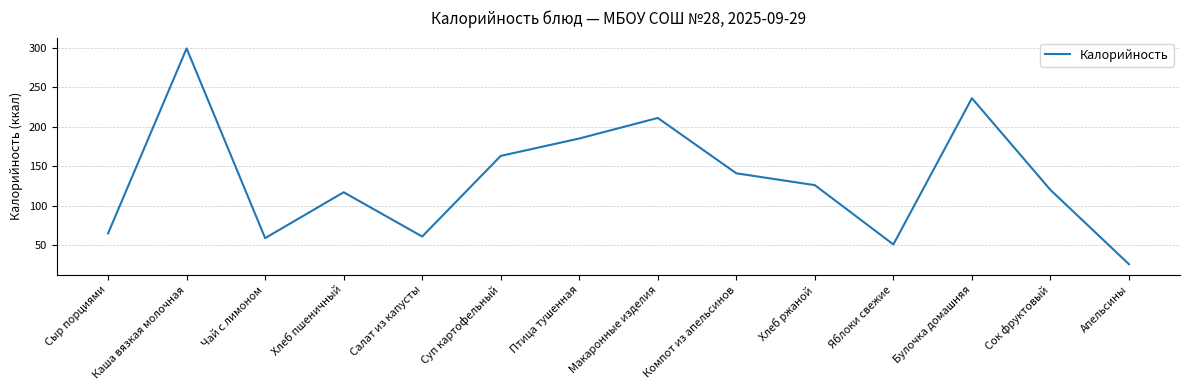

What is the difference between the maximum and minimum values?

273